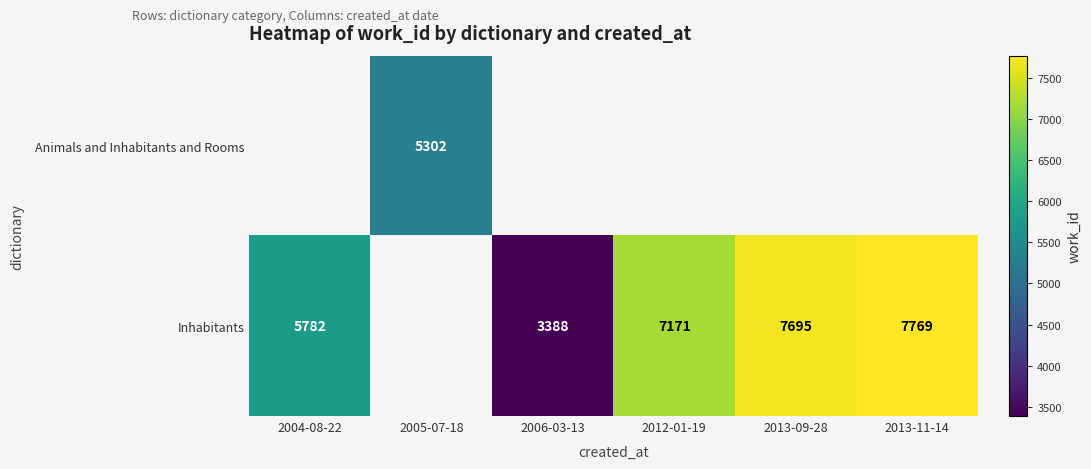

True or false: Inhabitants has a value of 7171 at 2012-01-19.

True